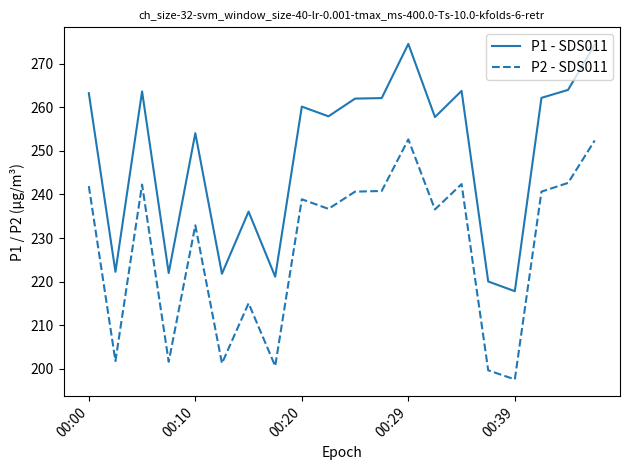

Which series has the largest range (max minus min)?

P1 - SDS011